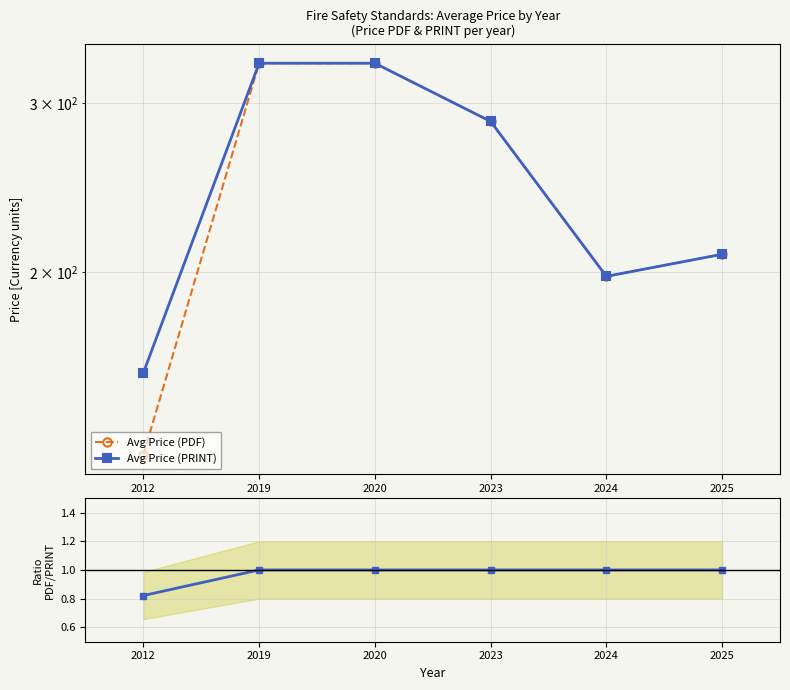

Which has a higher value, 2025 or 2012?

2025